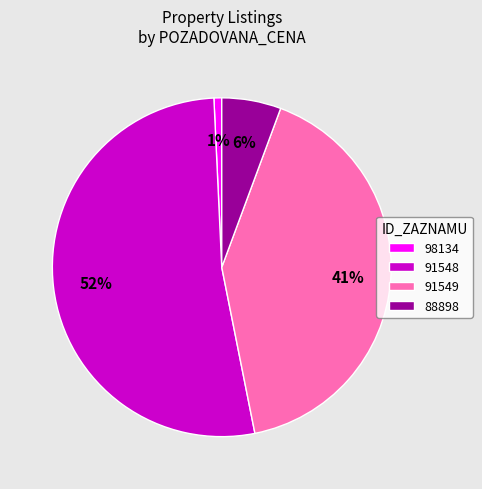

How many segments does this pie chart have?

4